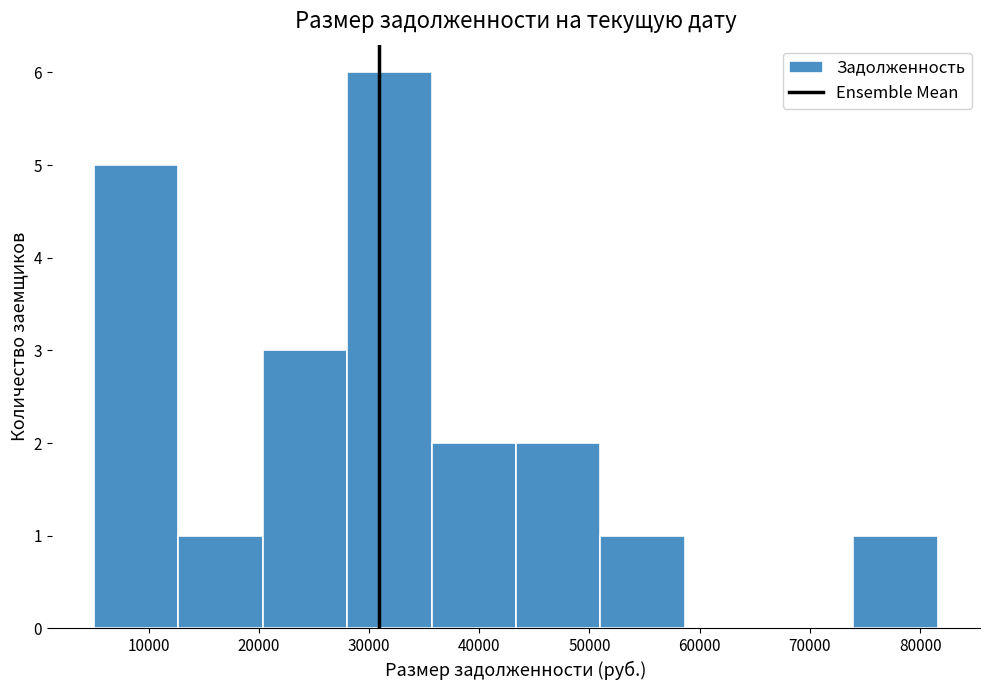

Which range on the x-axis has the tallest bar?

28000 to 36000